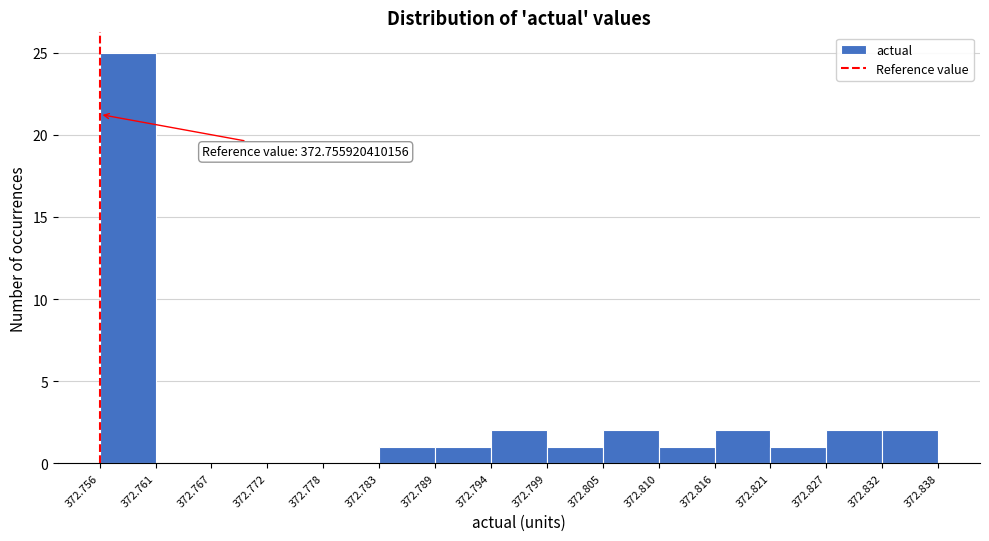

Which range on the x-axis has the tallest bar?

372.756 to 372.761